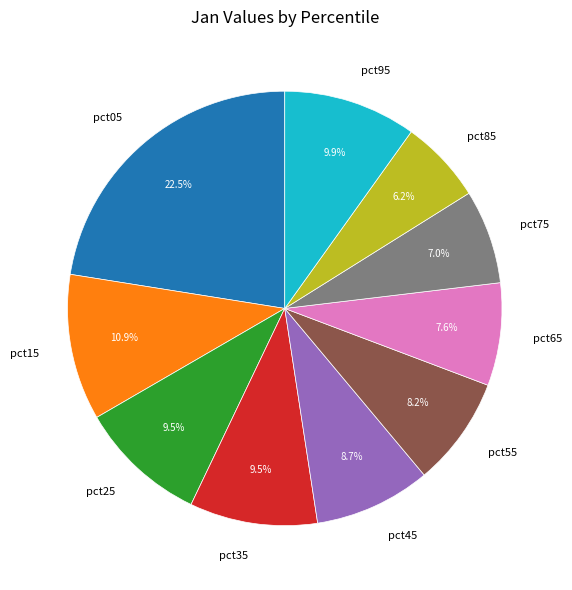

What is the largest slice in the pie chart?

pct05